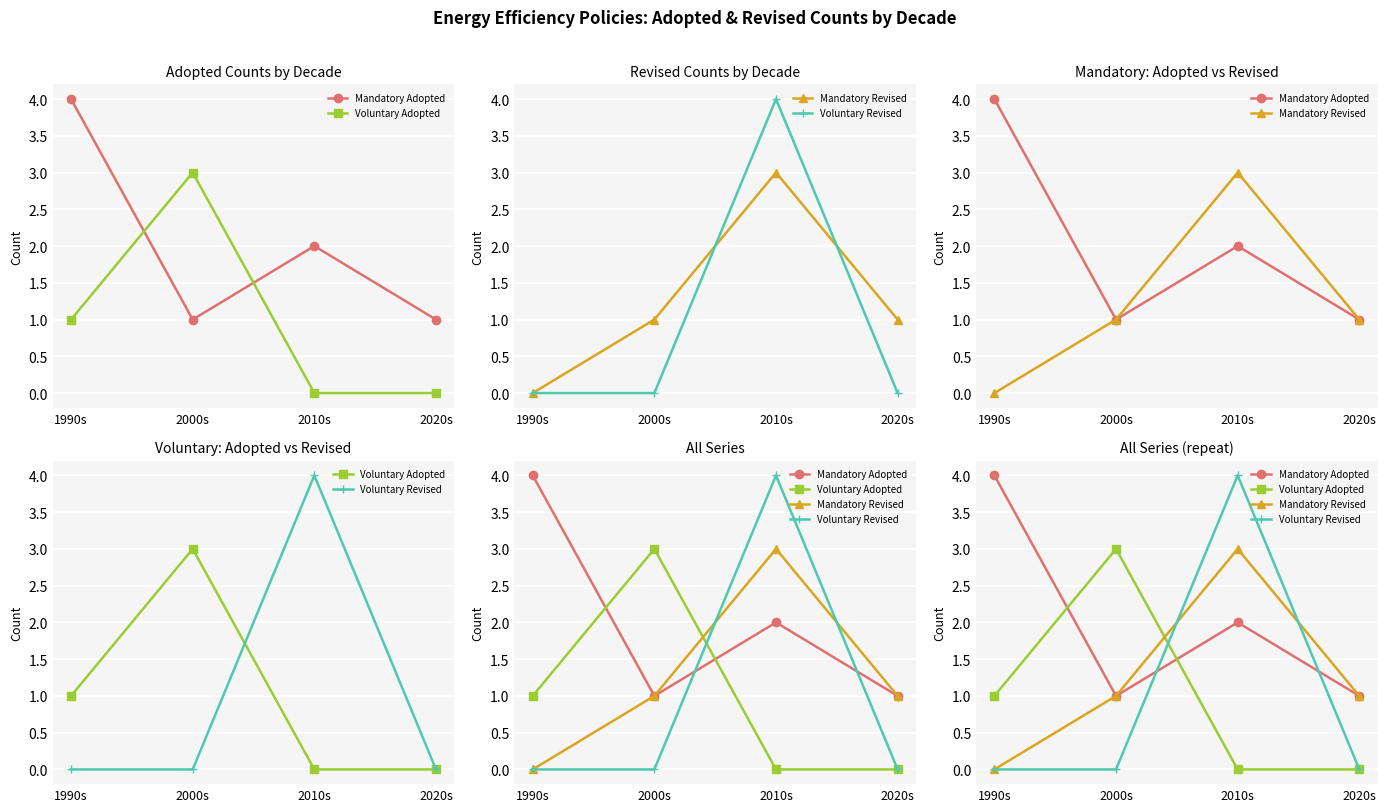

What is the total value across all series at 2010s?

9